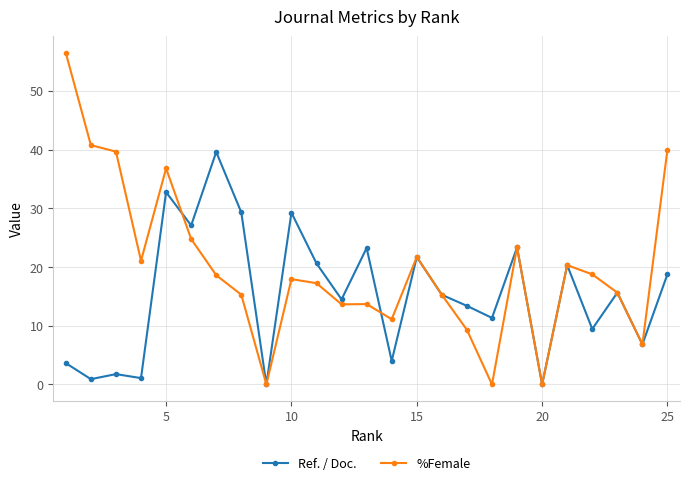

What is the value of the %Female point at the 19th from the left?

23.3